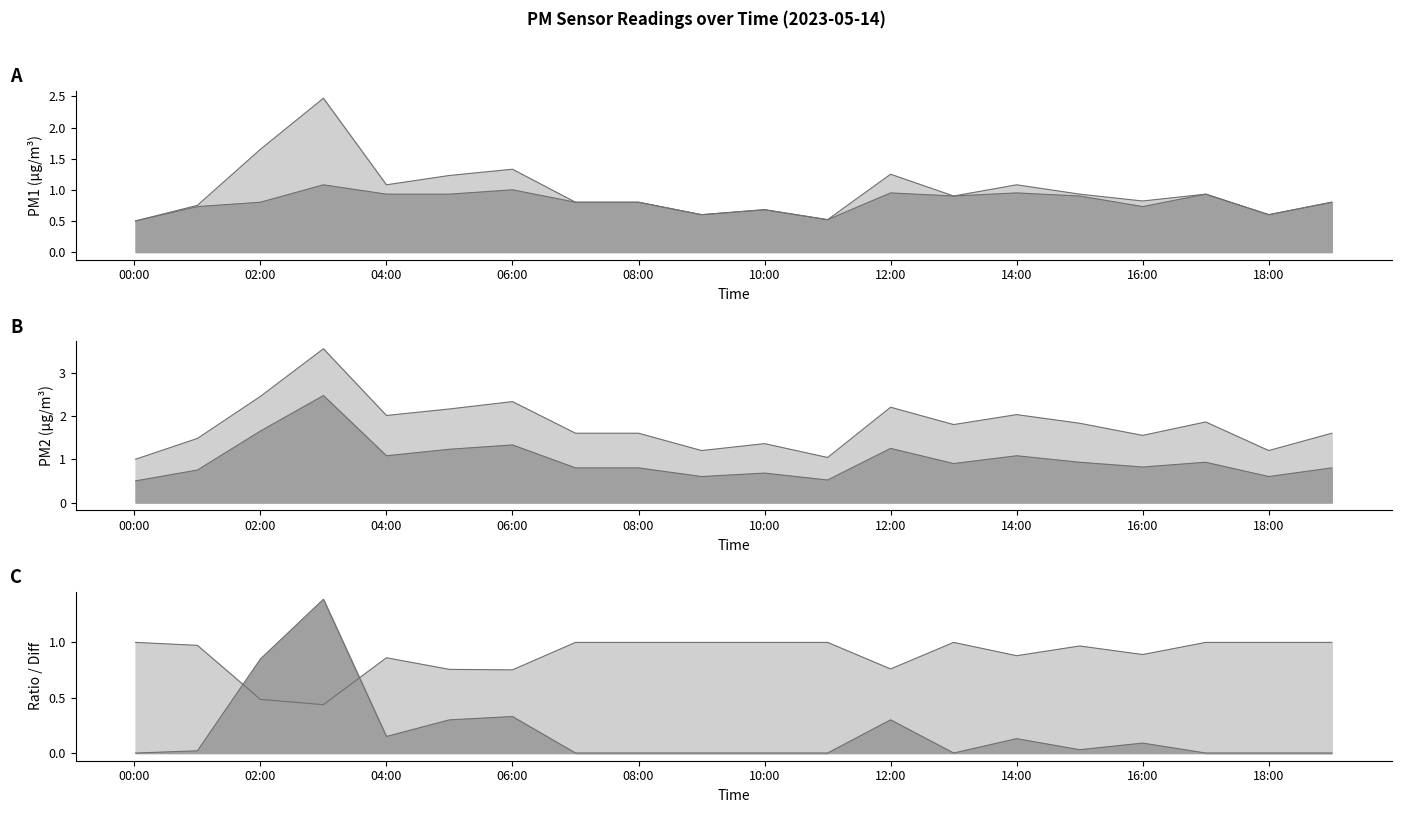

At how many categories does at least one series exceed 1?

19